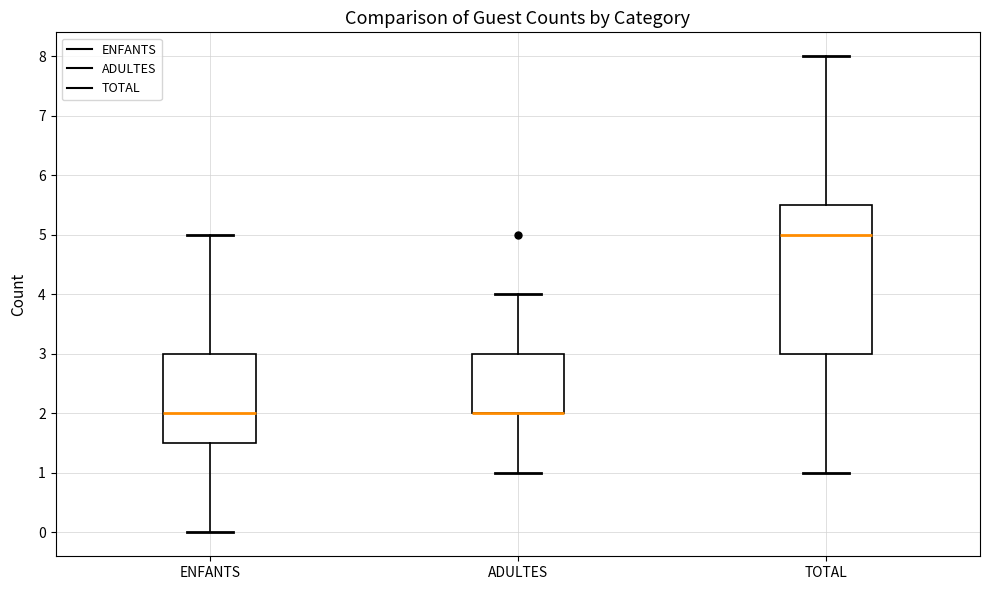

Reading left to right, transcribe this box plot: for each box, give where its median line is, the range the box spans, and where its two whiskers end, as read against the y-axis. The values are not printed on the chart, so give them approximately, as read against the axis.

ENFANTS: median 2.0, box 1.5 to 3.0, whiskers 0.0 to 5.0
ADULTES: median 2.0 (drawn on the box's lower edge), box 2.0 to 3.0, whiskers 1.0 to 4.0
TOTAL: median 5.0, box 3.0 to 5.5, whiskers 1.0 to 8.0